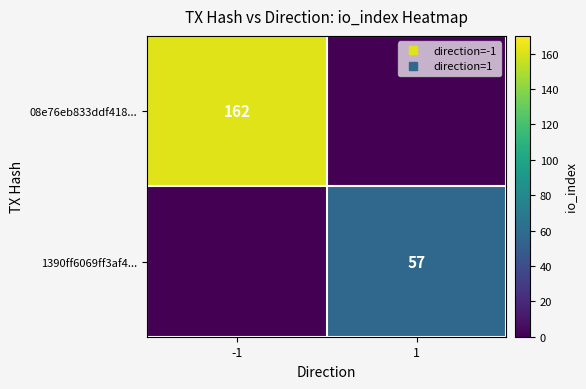

Rank the series by their average value, from lowest to highest.

1390ff6069ff3af4..., 08e76eb833ddf418...